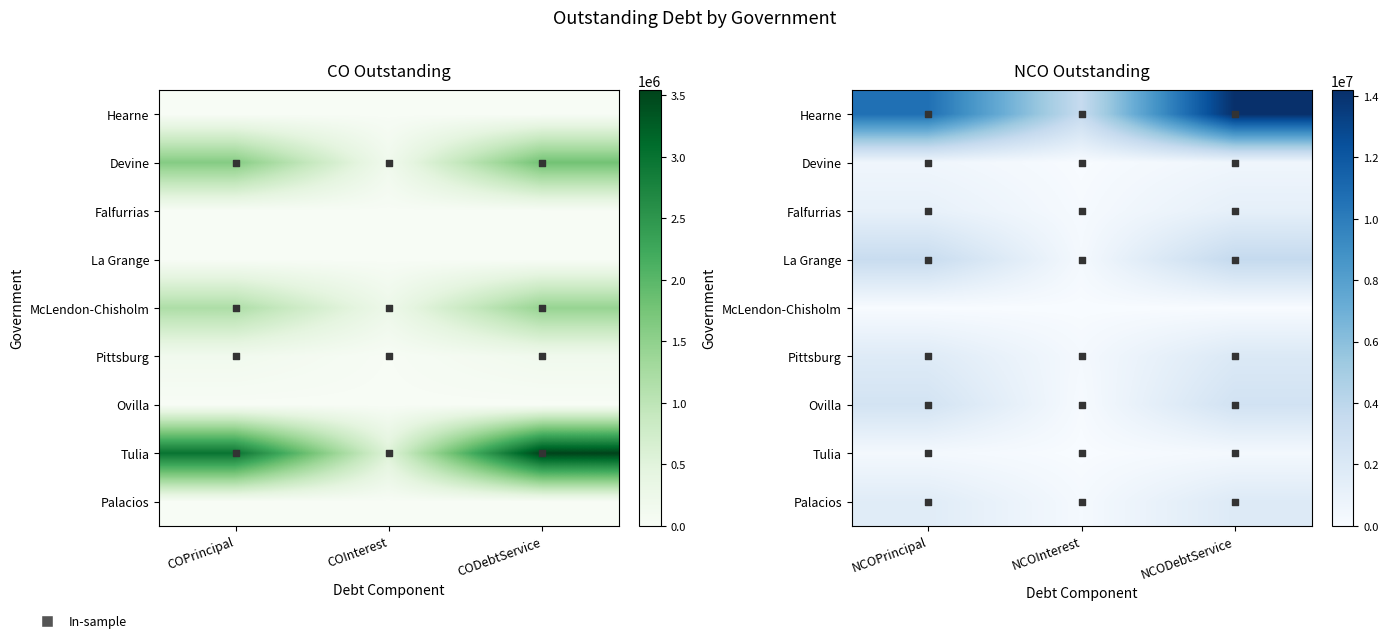

Is it true that Devine equals 2417757.6 at 2?

False